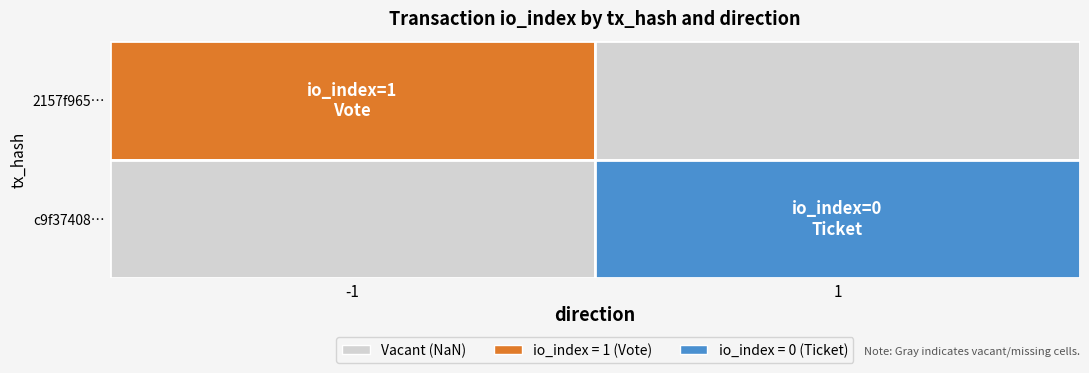

How many values in 2157f965451f2f9d2733d6d80fadab2bc7e9cf5 are below zero?

1